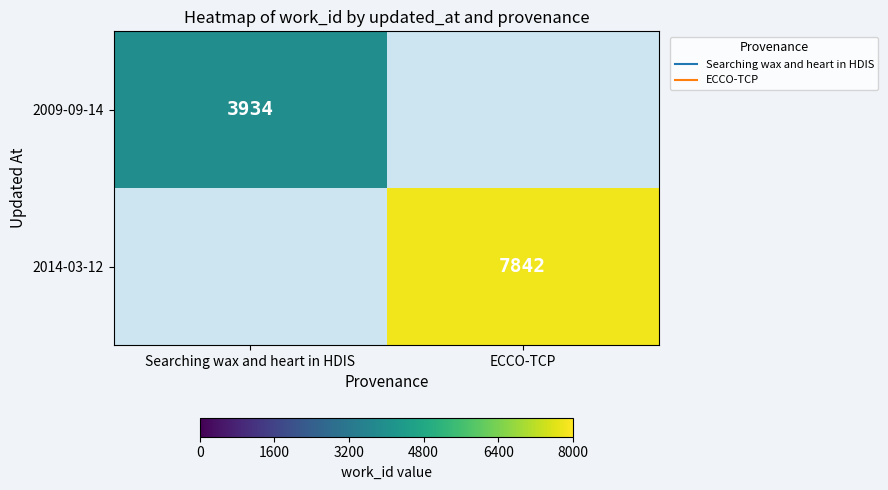

Is the value of 2009-09-14 at Searching wax and heart in HDIS greater than the value of 2014-03-12 at Searching wax and heart in HDIS?

Yes